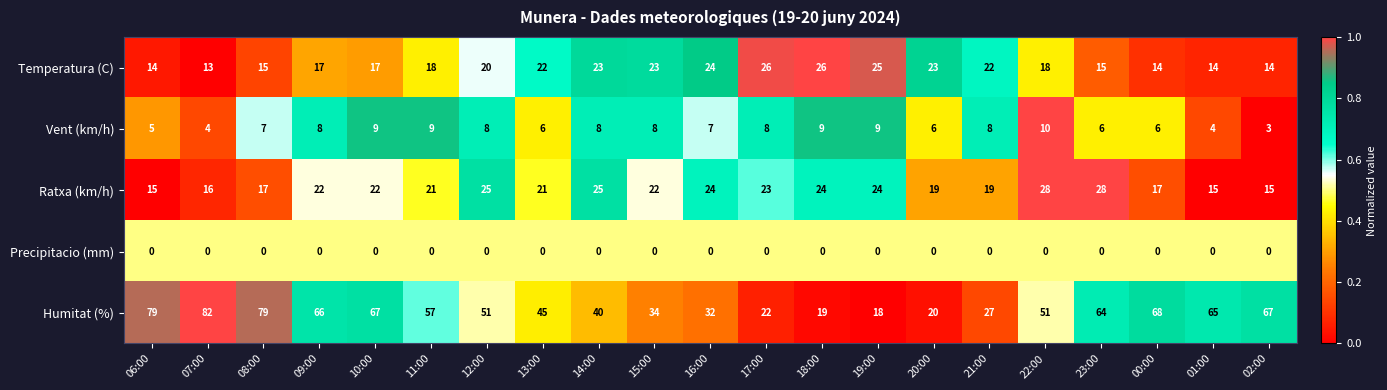

At how many categories does at least one series exceed 7?

21